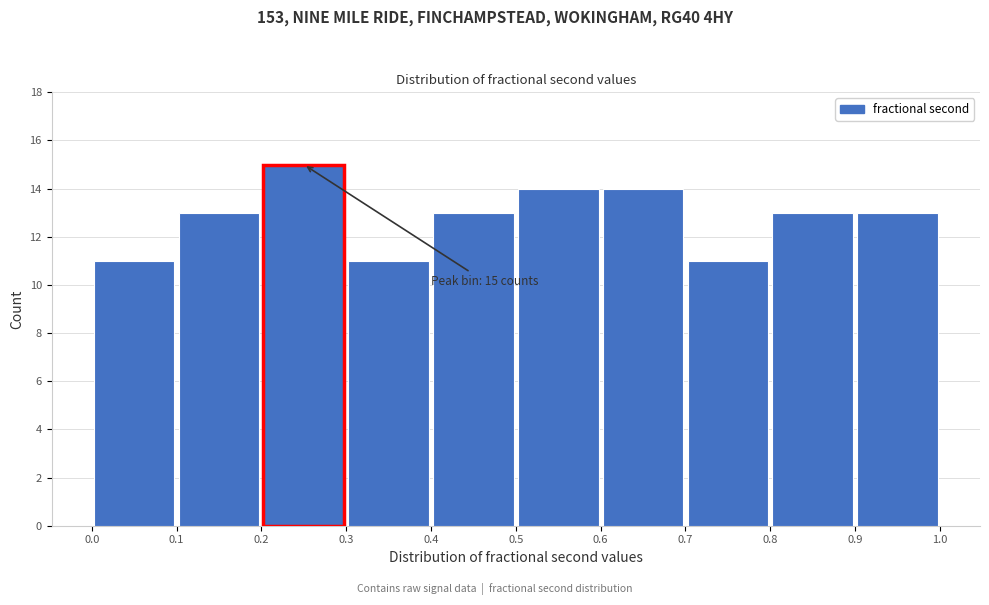

Over which range of the x-axis is the bar tallest?

0.2 to 0.3